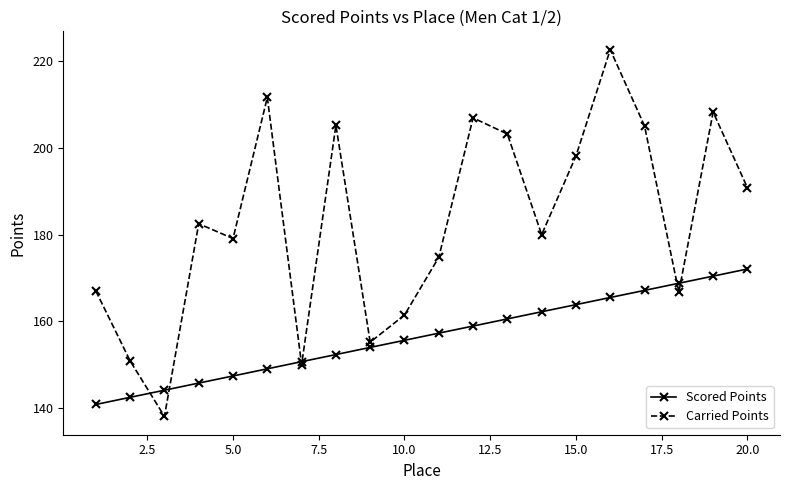

What is the greatest value displayed?

222.7